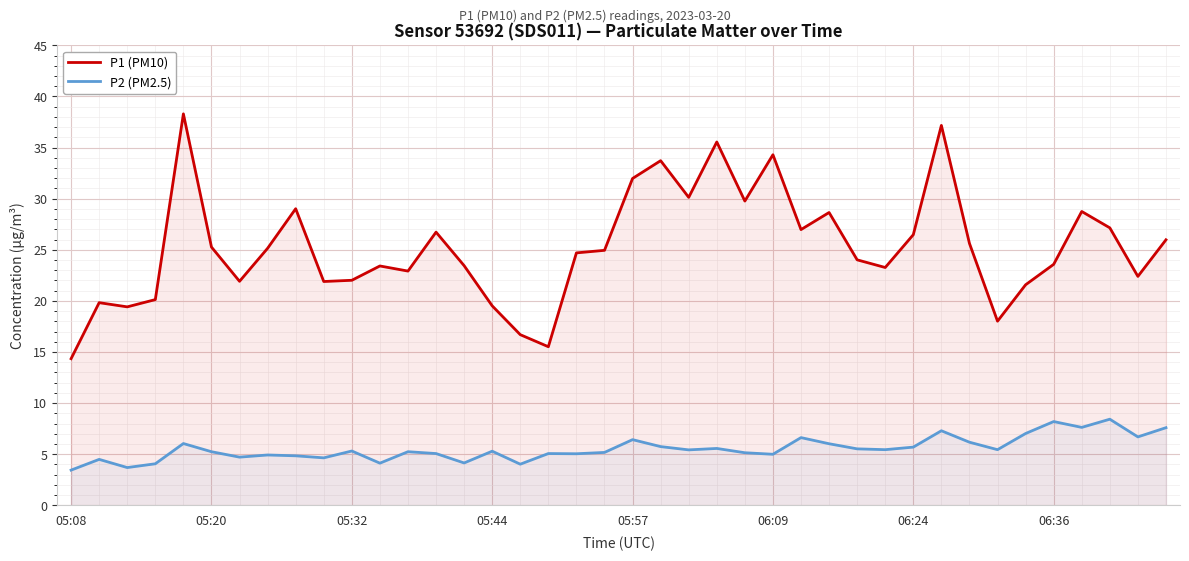

What value does the P1 (PM10) series have at 12?

22.9